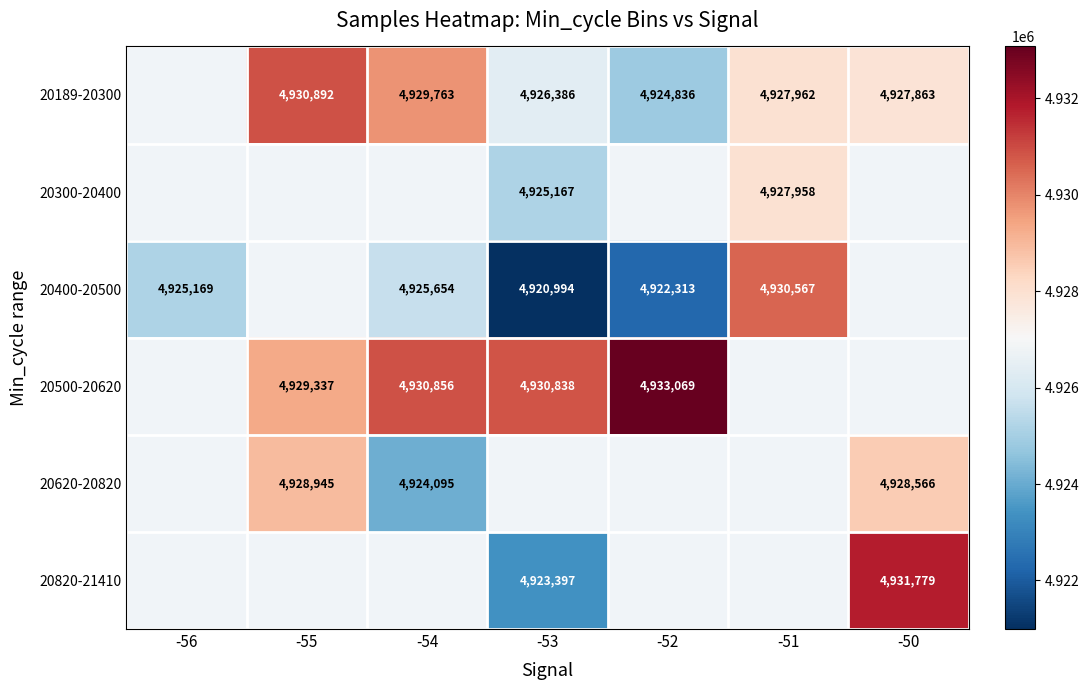

What is the difference between the 20500-20620 values at -53 and -55?

1501